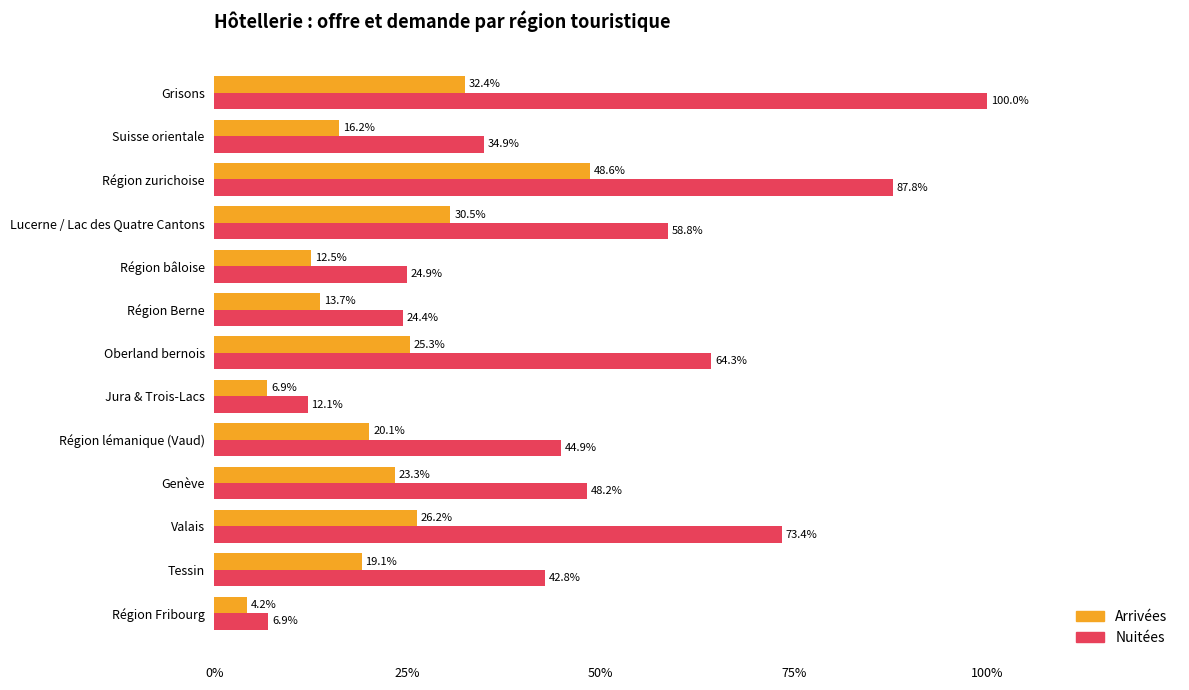

What are all the series names shown in the legend?

Arrivées, Nuitées